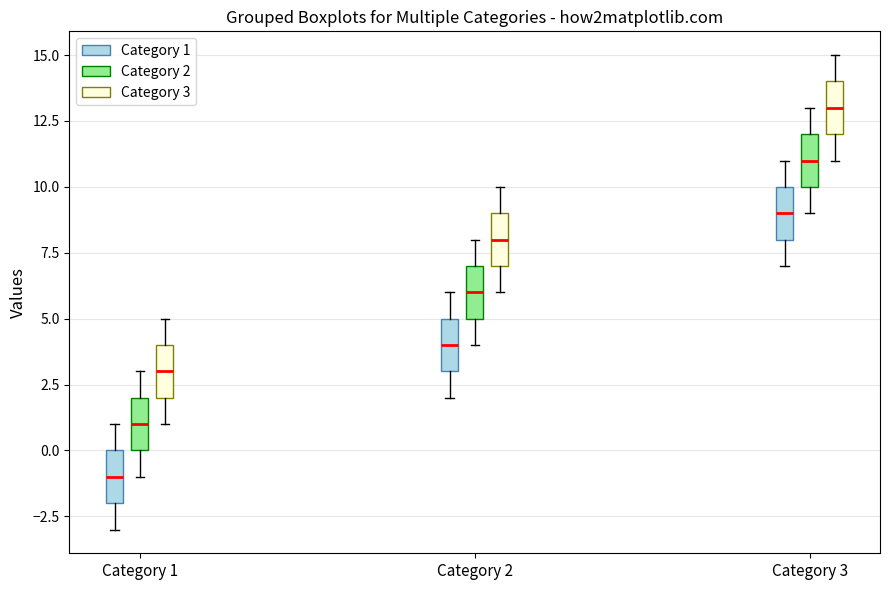

Where is the upper edge of the box for Category 3 (Category 3) on the y-axis? The values are not printed on the chart, so give them approximately, as read against the axis.

14